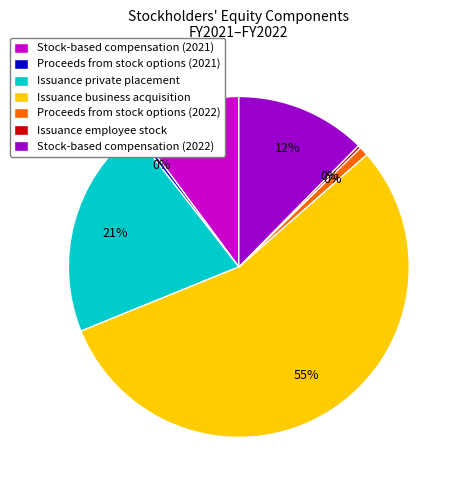

Count the number of slices in the pie.

7